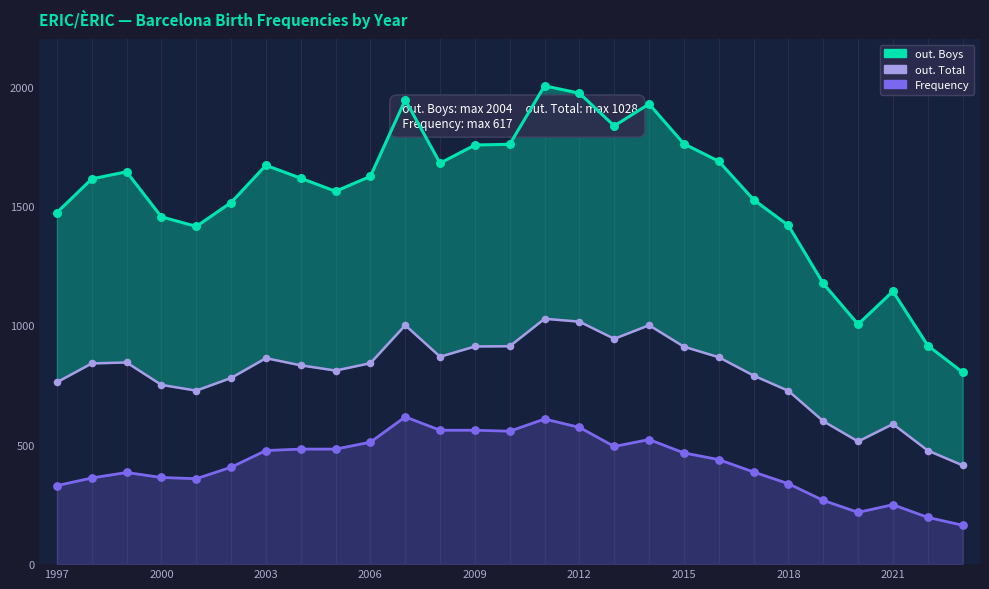

Which series has the largest total across all categories?

out. Boys